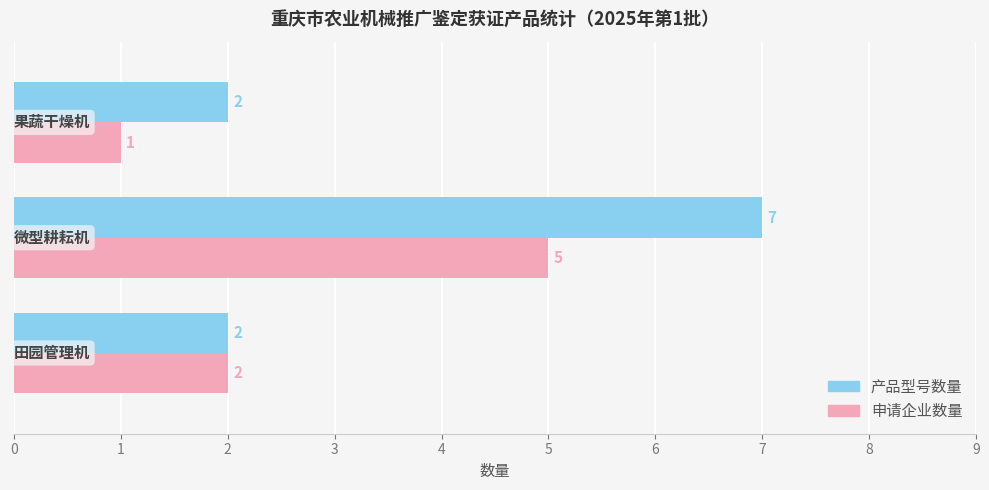

What is the highest value of the 产品型号数量 series?

7